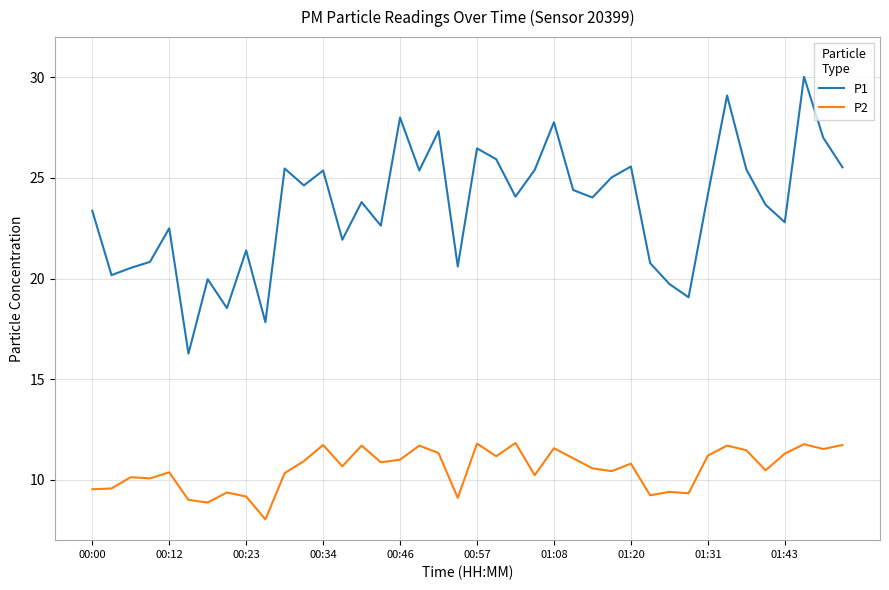

What is the sum of all P2 values?

422.1